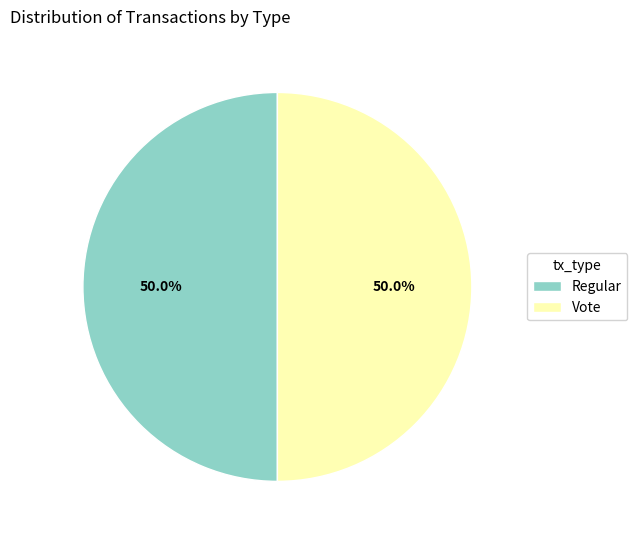

What portion of the pie excludes Vote?

50.0%